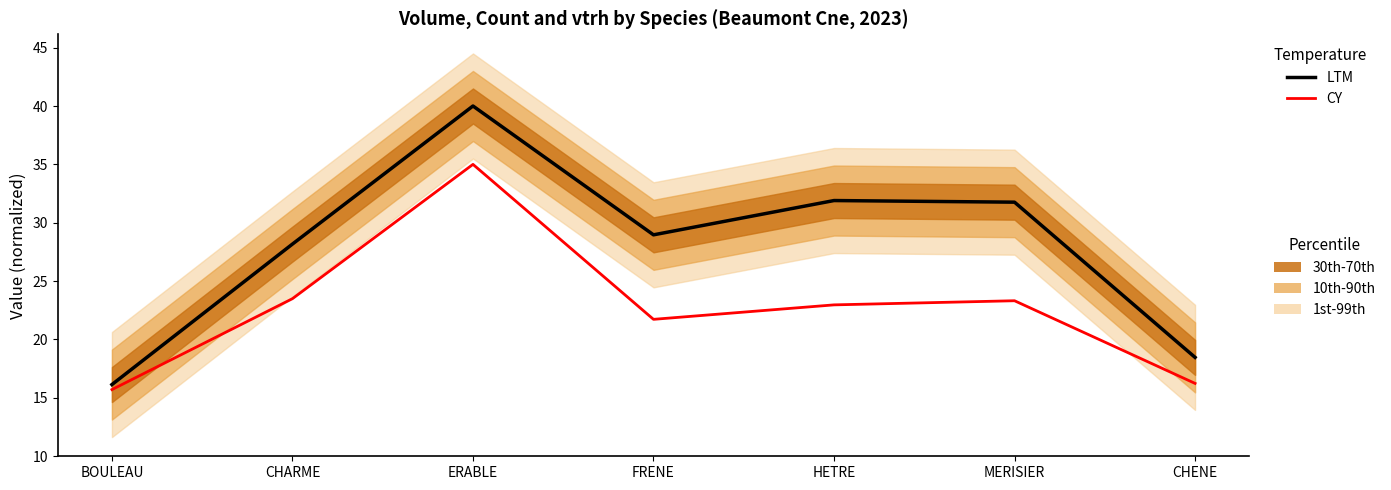

What is the sum of the LTM values at ERABLE and CHARME?

68.2